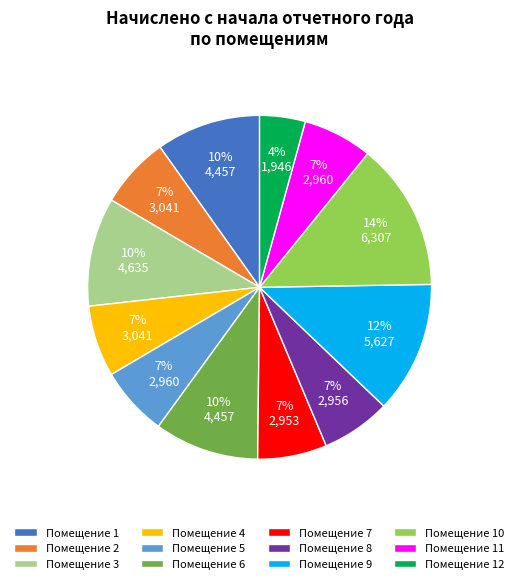

Does Помещение 3 represent more than half of the total?

No